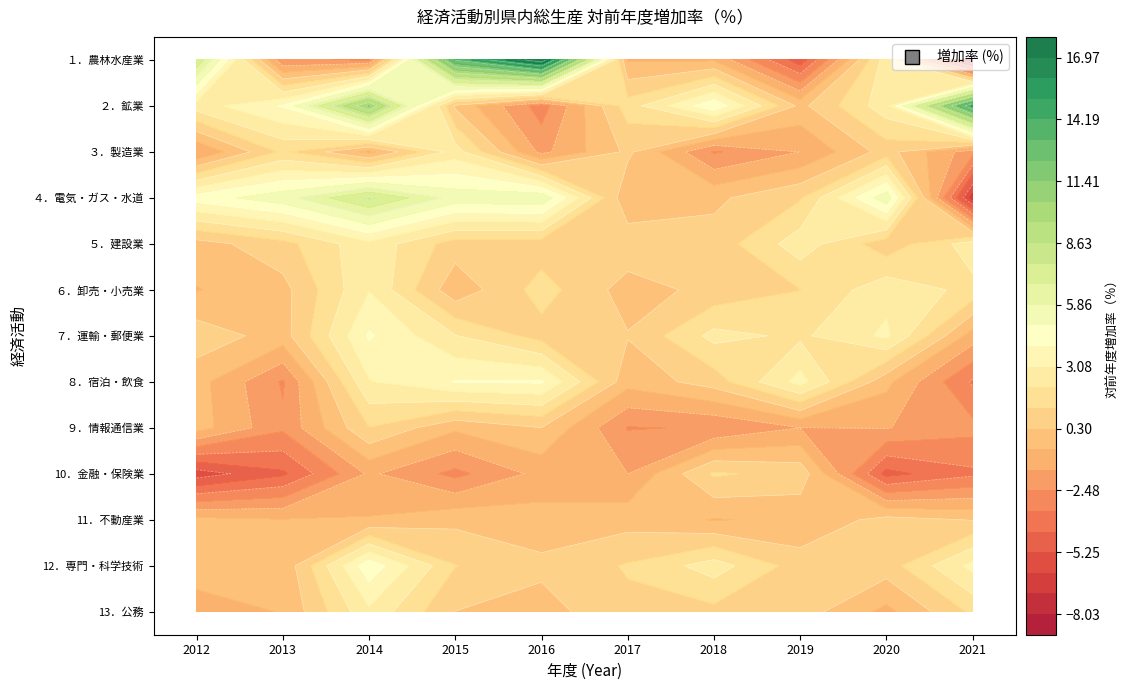

The ４．電気・ガス・水道 series shows -1.8 at 2014. True or false?

False